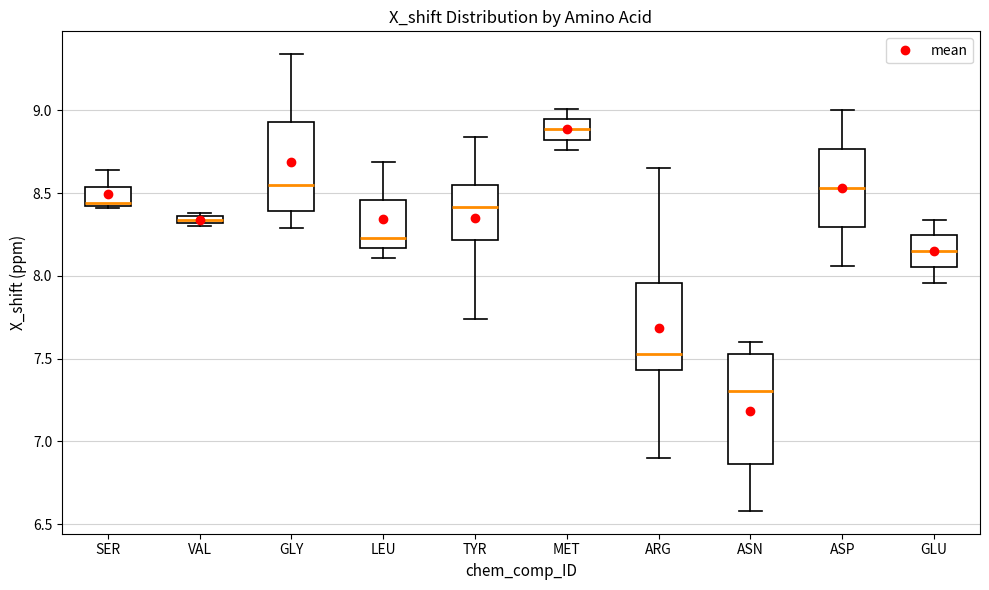

Where is the lower edge of the box for SER on the y-axis? The values are not printed on the chart, so give them approximately, as read against the axis.

8.45